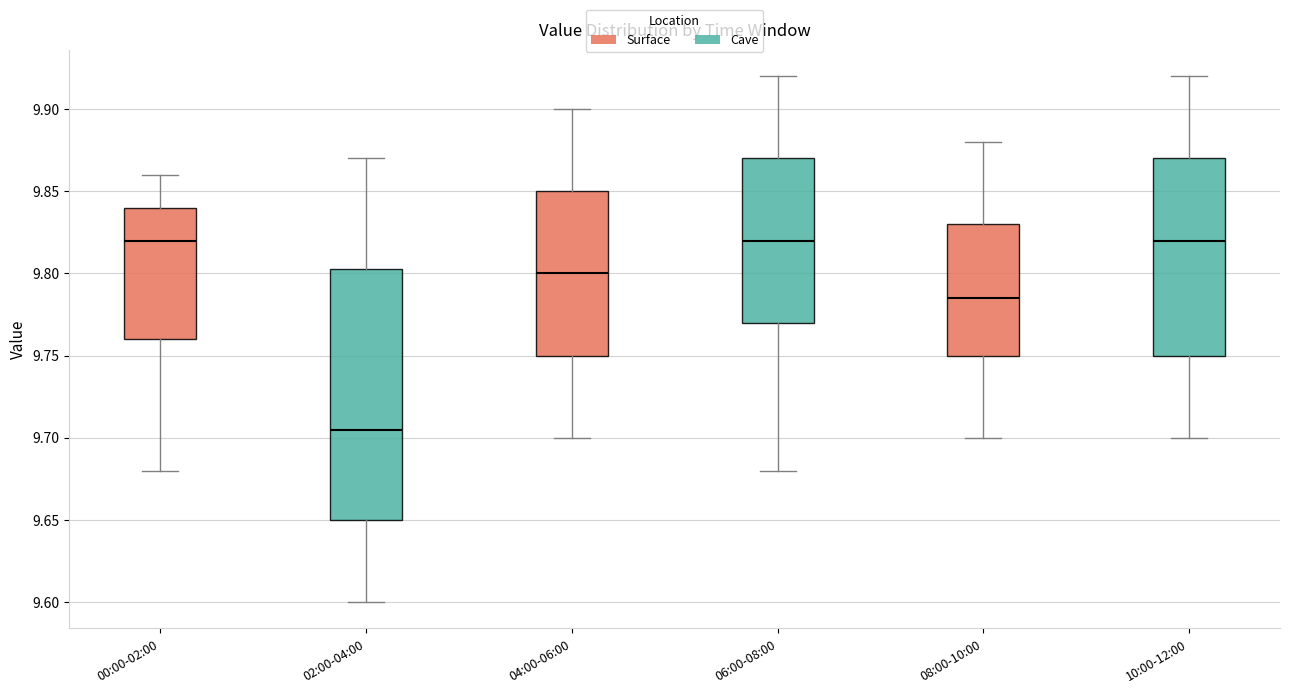

Reading left to right, read every box against the y-axis: the position of its median line, the range the box covers, and the ends of its whiskers. The values are not printed on the chart, so give them approximately, as read against the axis.

00:00-02:00: median 9.820, box 9.760 to 9.840, whiskers 9.680 to 9.860
02:00-04:00: median 9.705, box 9.650 to 9.805, whiskers 9.600 to 9.870
04:00-06:00: median 9.800, box 9.750 to 9.850, whiskers 9.700 to 9.900
06:00-08:00: median 9.820, box 9.770 to 9.870, whiskers 9.680 to 9.920
08:00-10:00: median 9.785, box 9.750 to 9.830, whiskers 9.700 to 9.880
10:00-12:00: median 9.820, box 9.750 to 9.870, whiskers 9.700 to 9.920